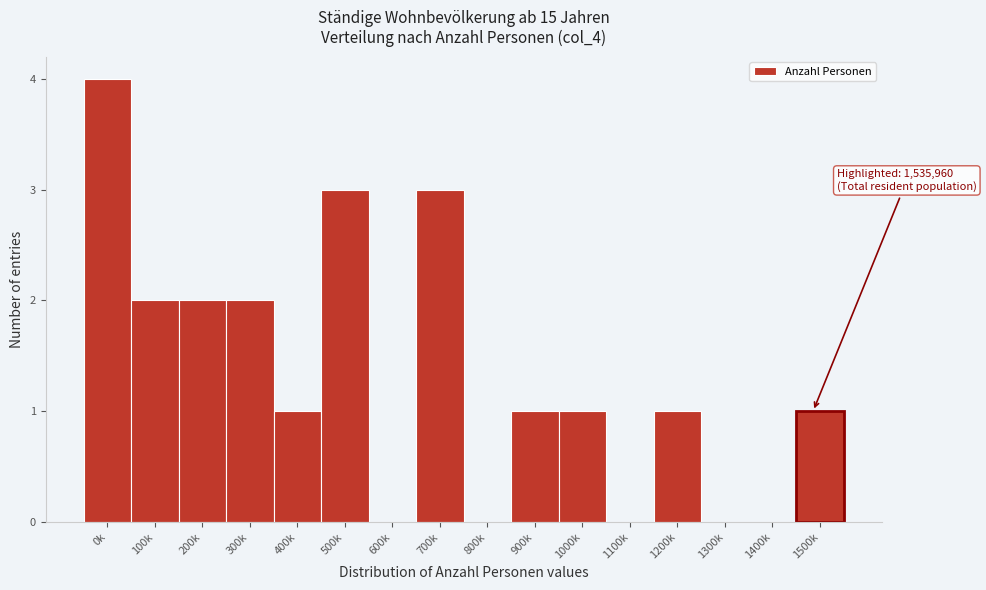

Reading left to right, extract all data points from this chart.

0k=4	100k=2	200k=2	300k=2	400k=1	500k=3	600k=0	700k=3	800k=0	900k=1	1000k=1	1100k=0	1200k=1	1300k=0	1400k=0	1500k=1